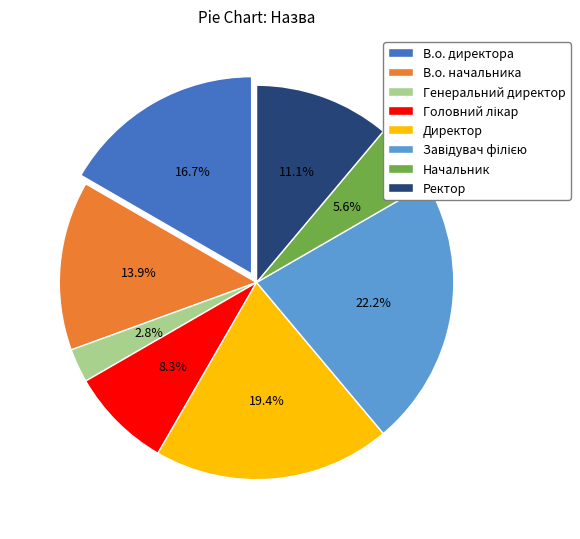

To the nearest percent, what is the average slice percentage?

12%